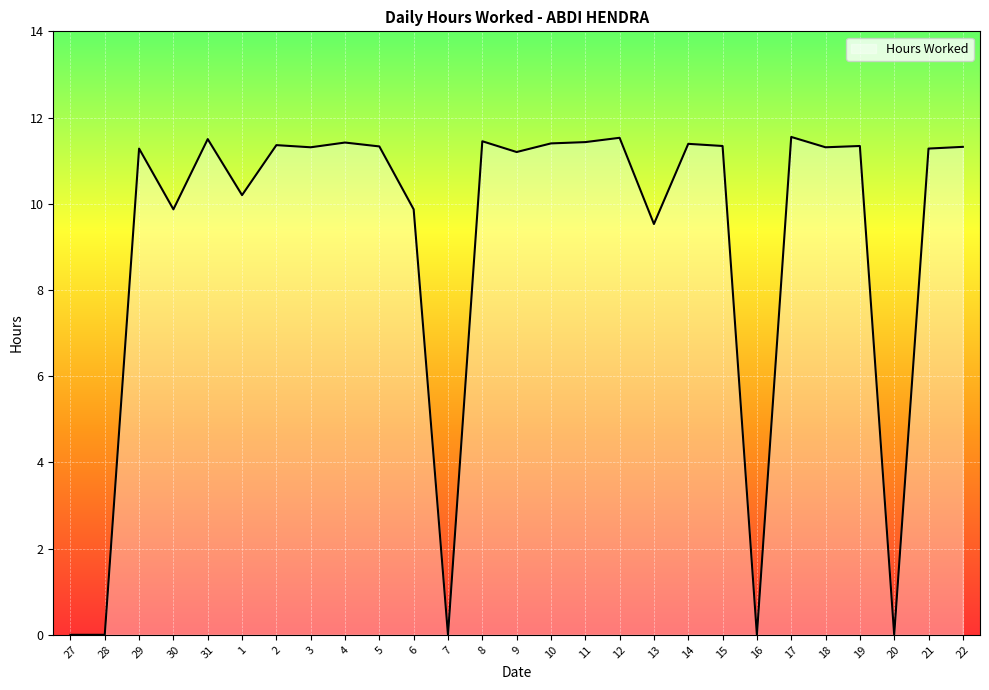

How many lines are shown in the chart?

1